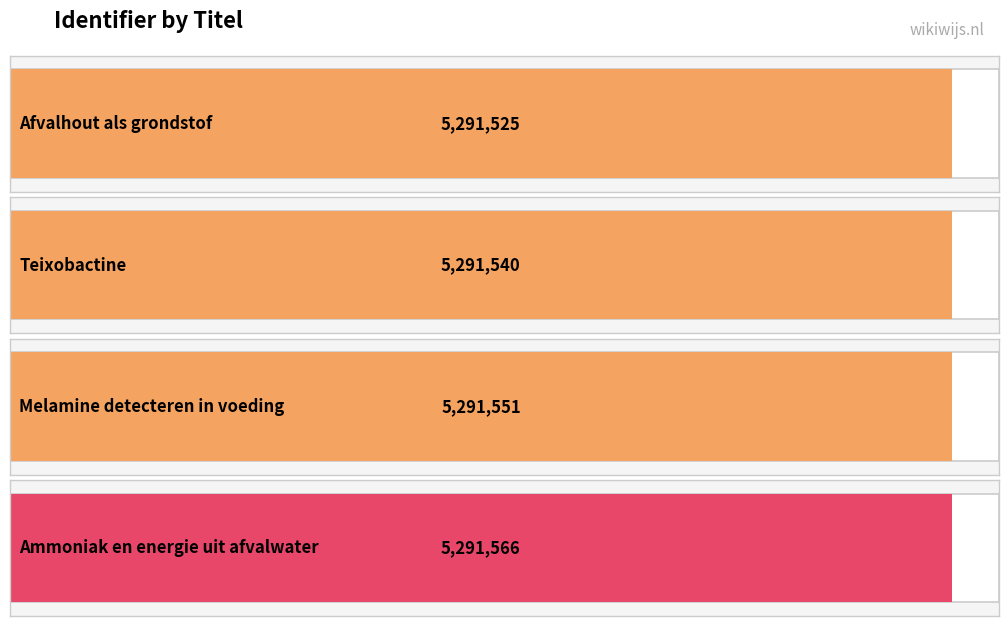

Is it true that the value at Afvalhout als grondstof is 5291525?

True